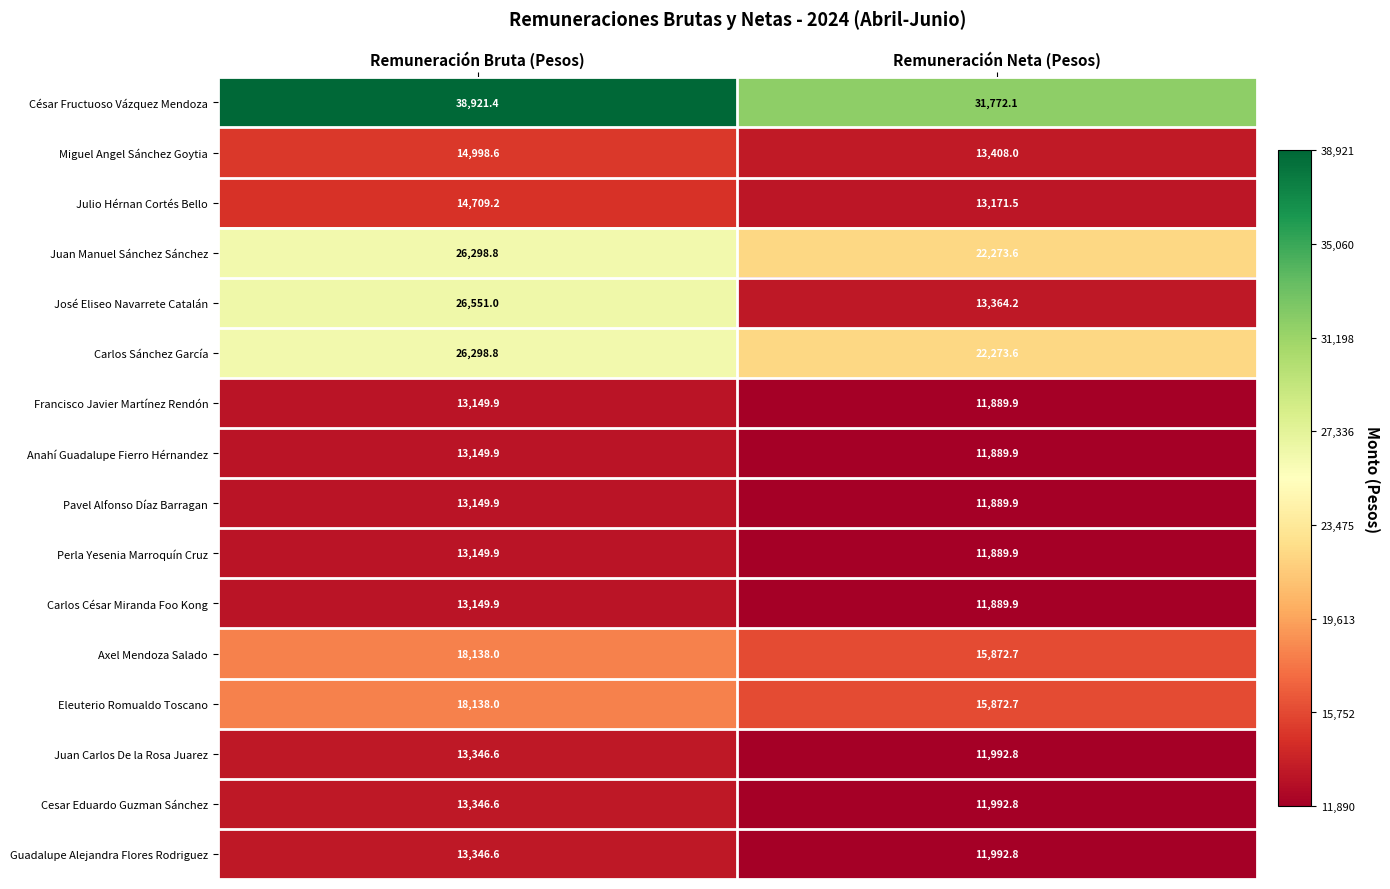

At which label is Eleuterio Romualdo Toscano closest to 17005?

Remuneración Neta (Pesos)